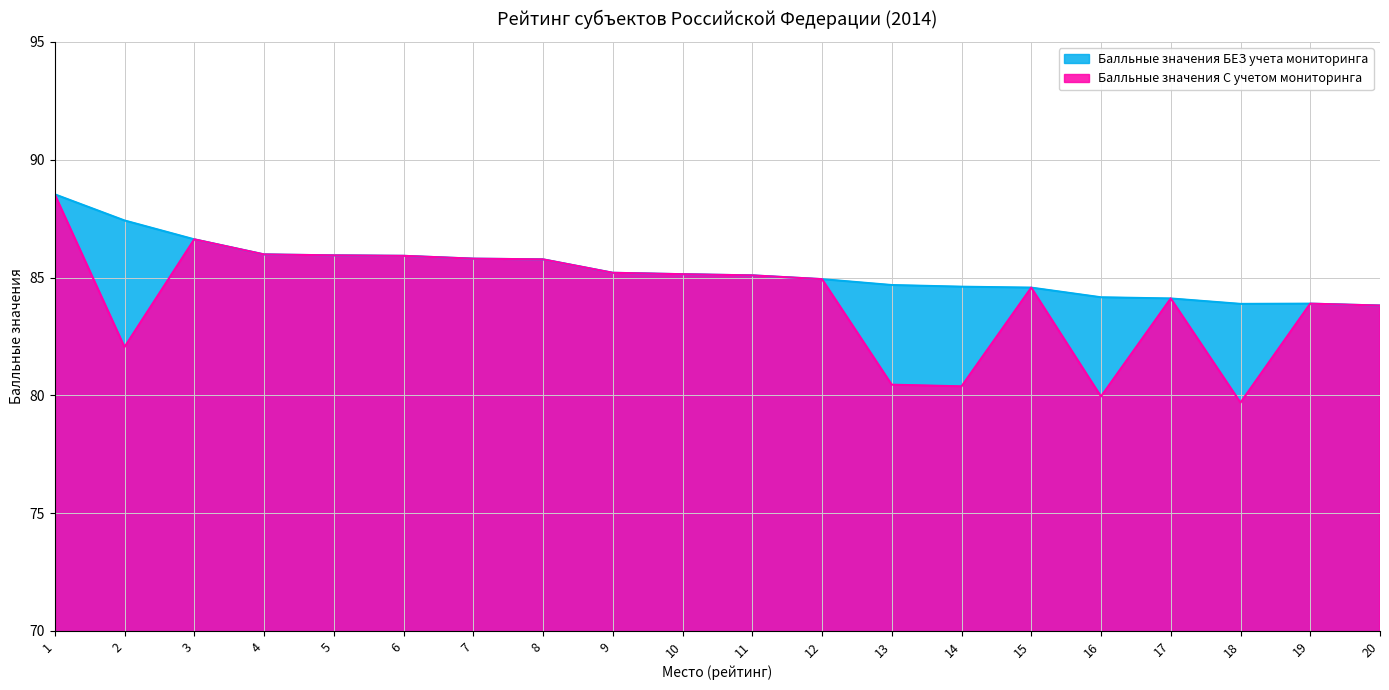

Rank the categories by Балльные значения С учетом мониторинга value from highest to lowest.

1, 3, 4, 5, 6, 7, 8, 9, 10, 11, 12, 15, 17, 19, 20, 2, 13, 14, 16, 18